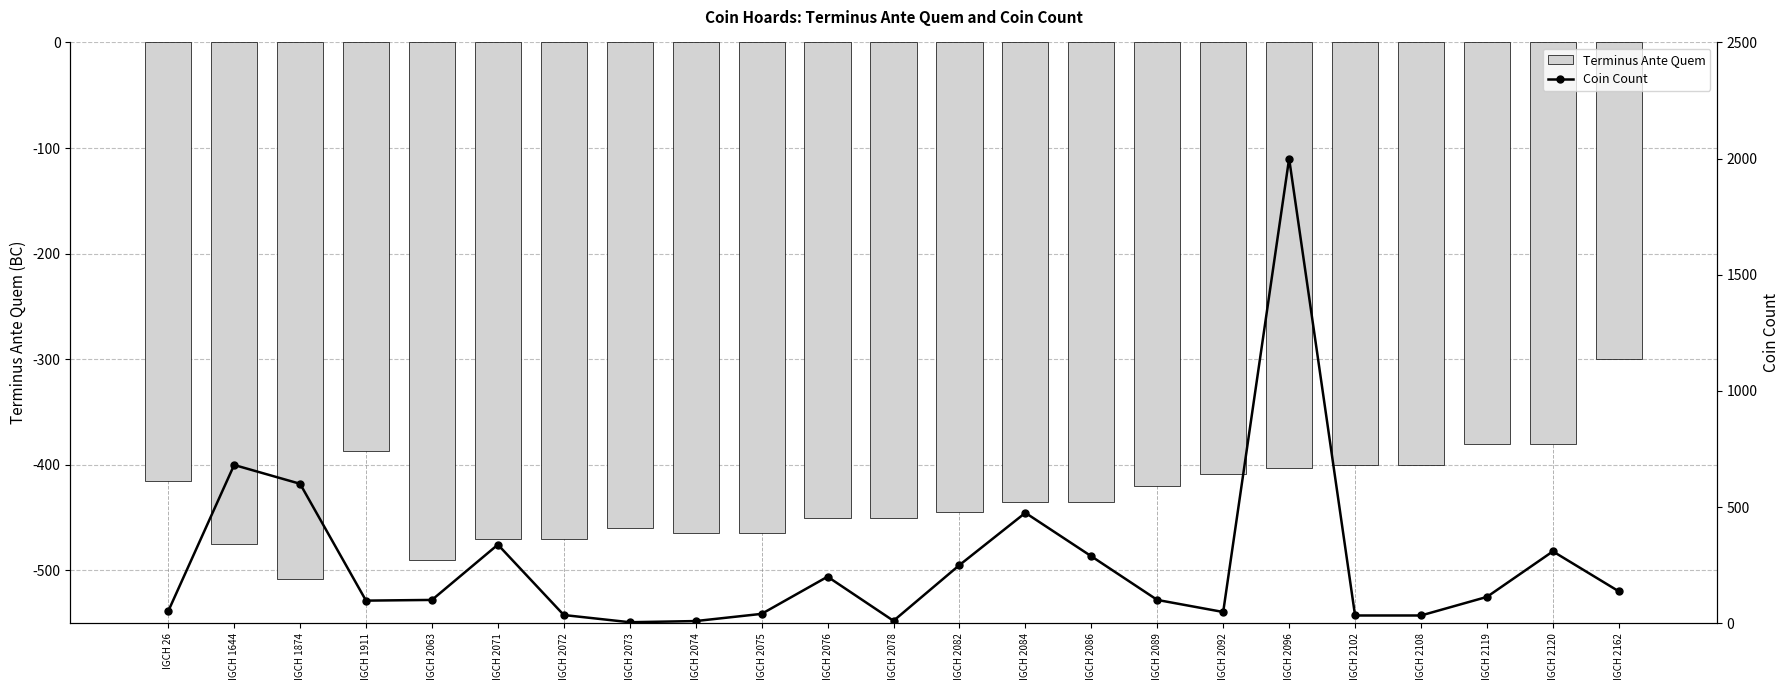

What is the difference between the second highest and minimum values in the Coin Count series?

677